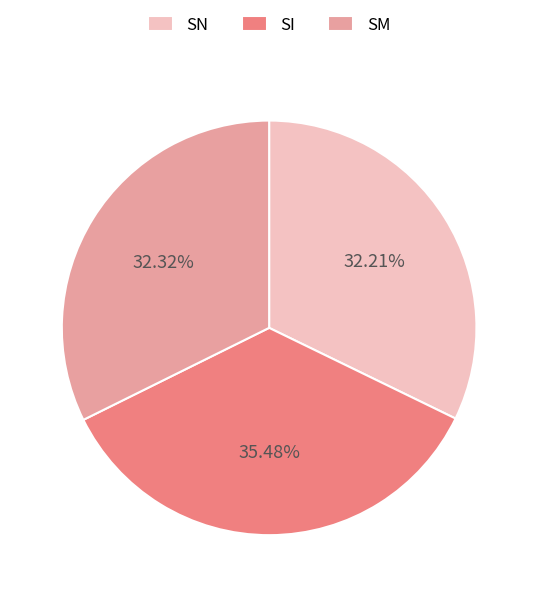

How many segments does this pie chart have?

3